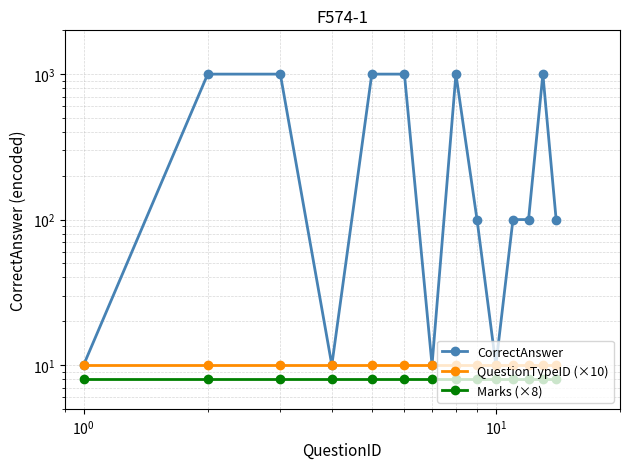

Is it true that CorrectAnswer equals 23 at 11?

False